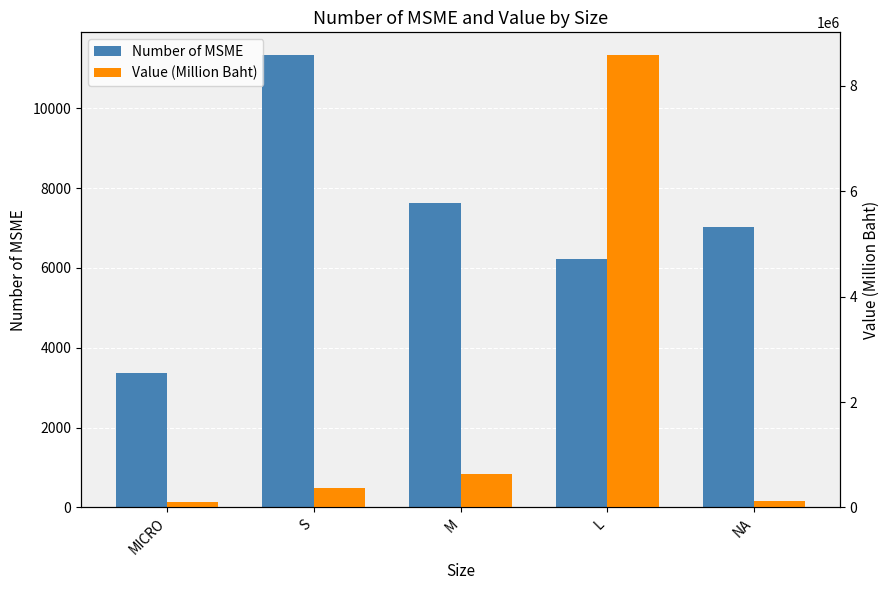

Where is Number of MSME nearest to the value 7349?

M